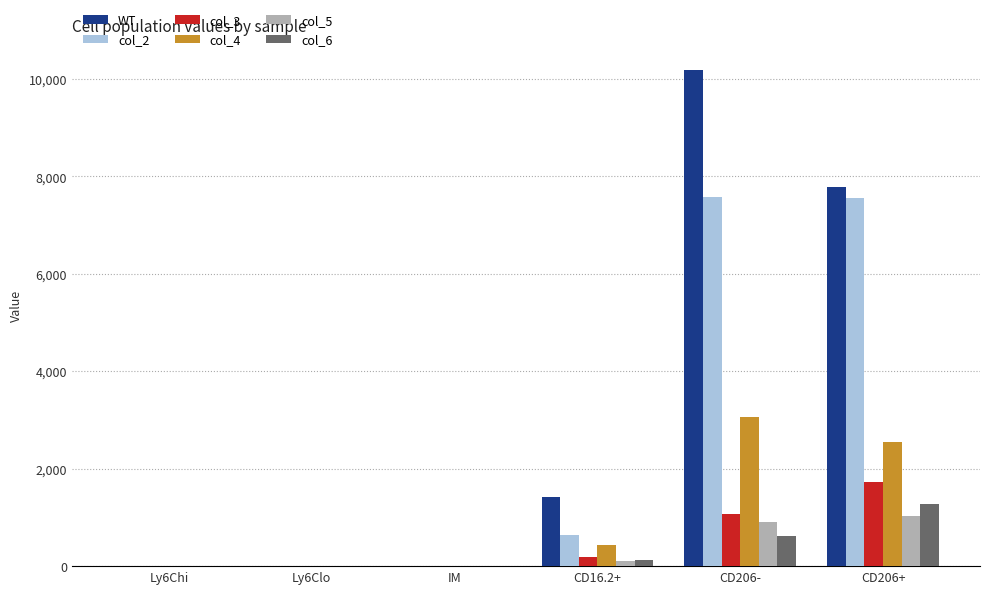

Is the value of col_6 at CD206- greater than the value of col_4 at IM?

Yes